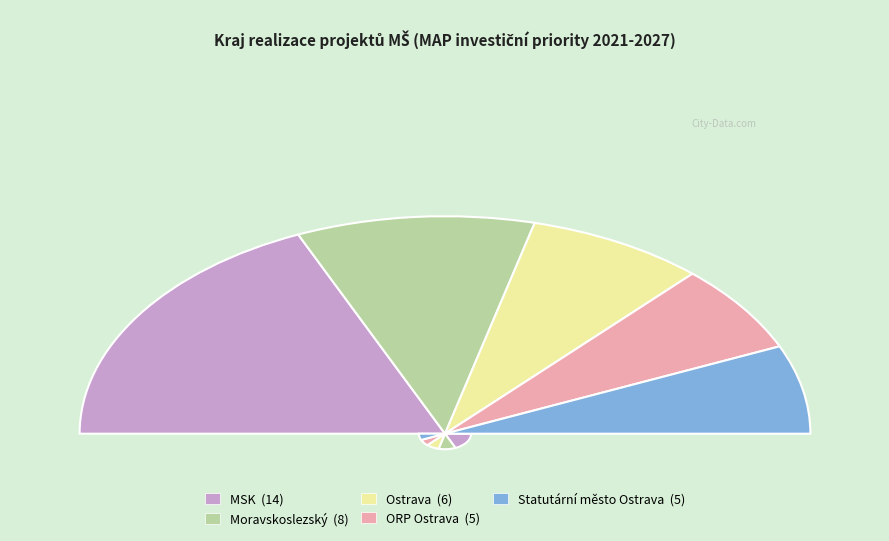

Is it true that ORP Ostrava is 5% of the pie?

False